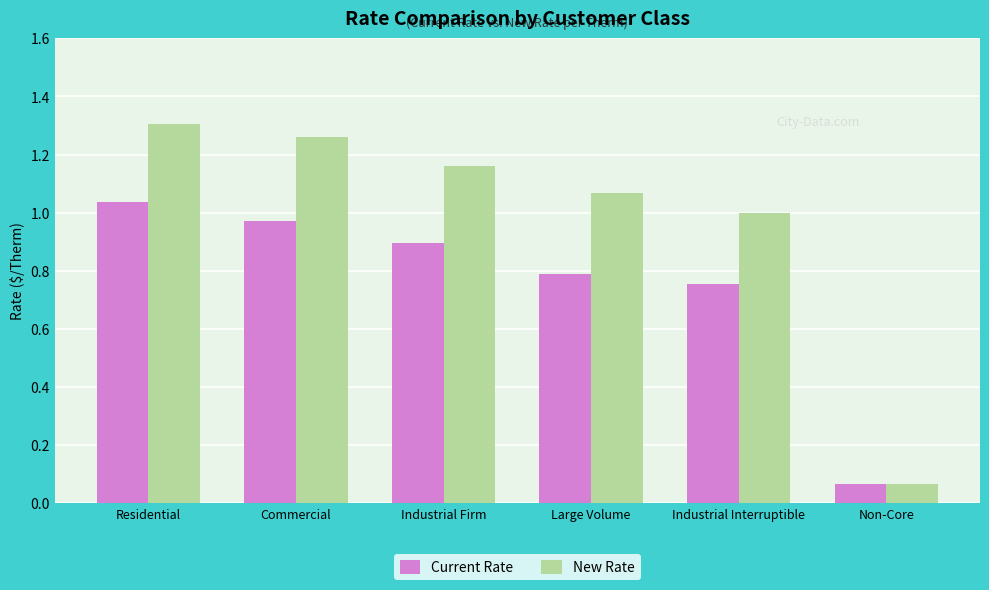

Count the number of data series in this chart.

2